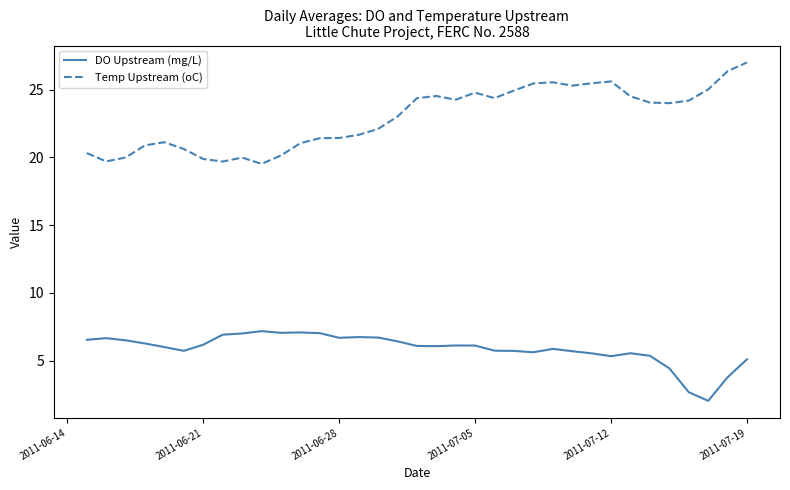

Count the number of categories in the chart.

35